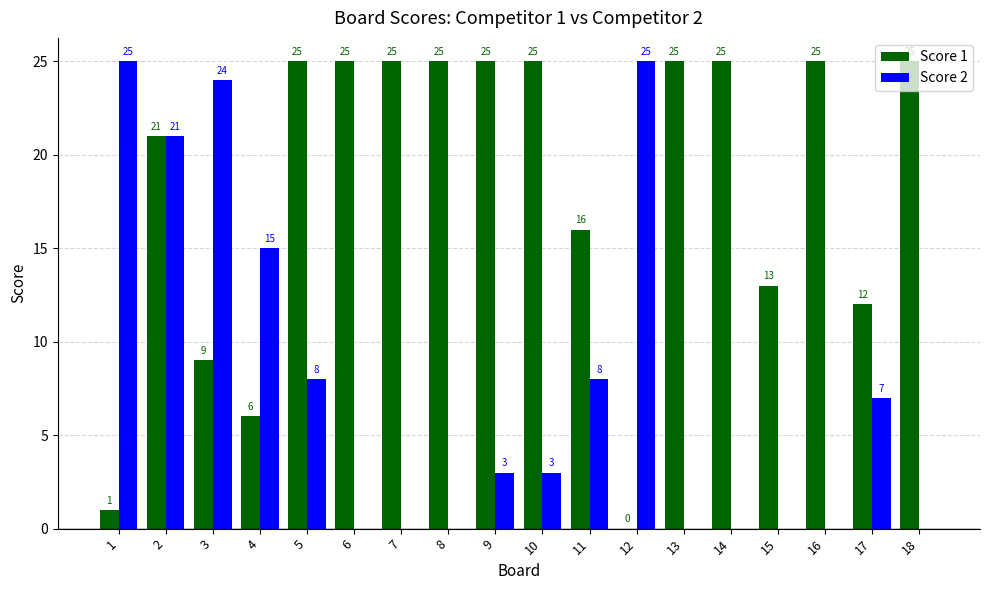

Are the bars horizontal?

No